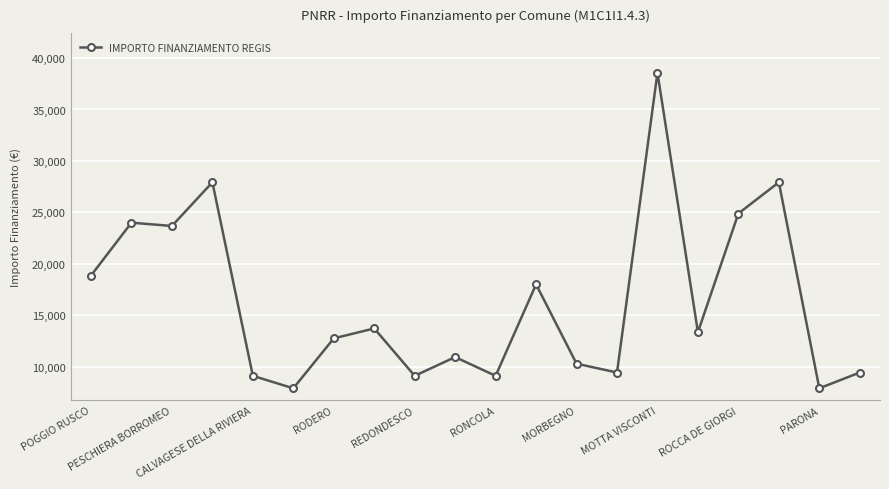

Reading left to right, extract all data points from this chart.

18854	23996	23673	27922	9105	7891	12747	13712	9105	10926	9105	17997	10284	9427	38565	13354	24887	27922	7891	9427